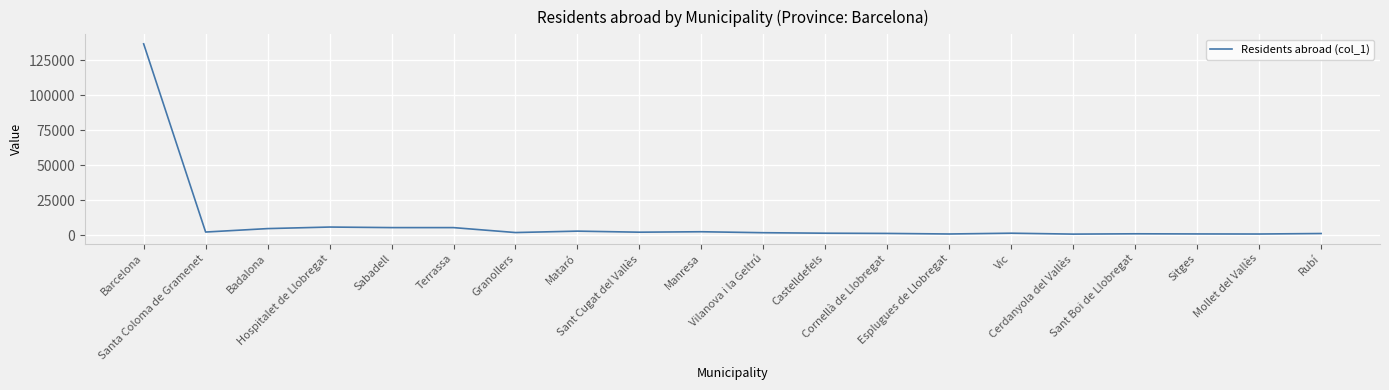

Between Terrassa and Vic, which is larger?

Terrassa